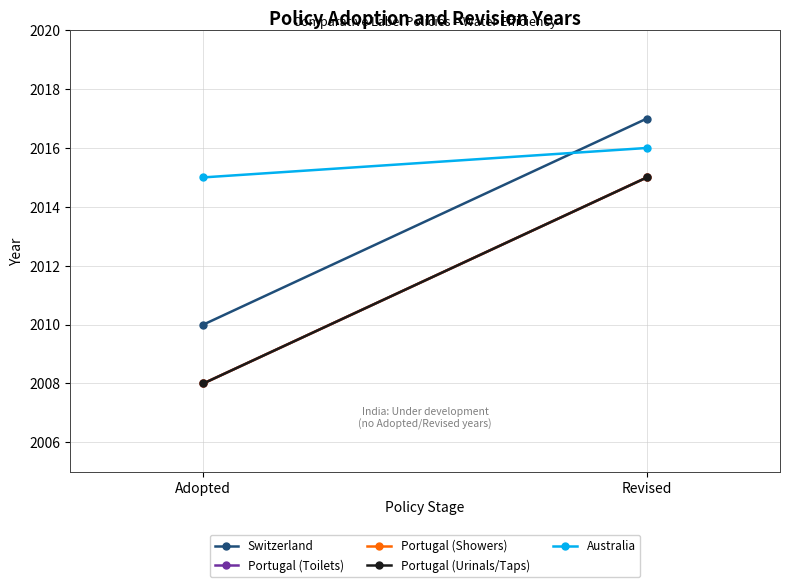

Is the value of Australia at Revised greater than the value of Portugal (Urinals/Taps) at Revised?

Yes